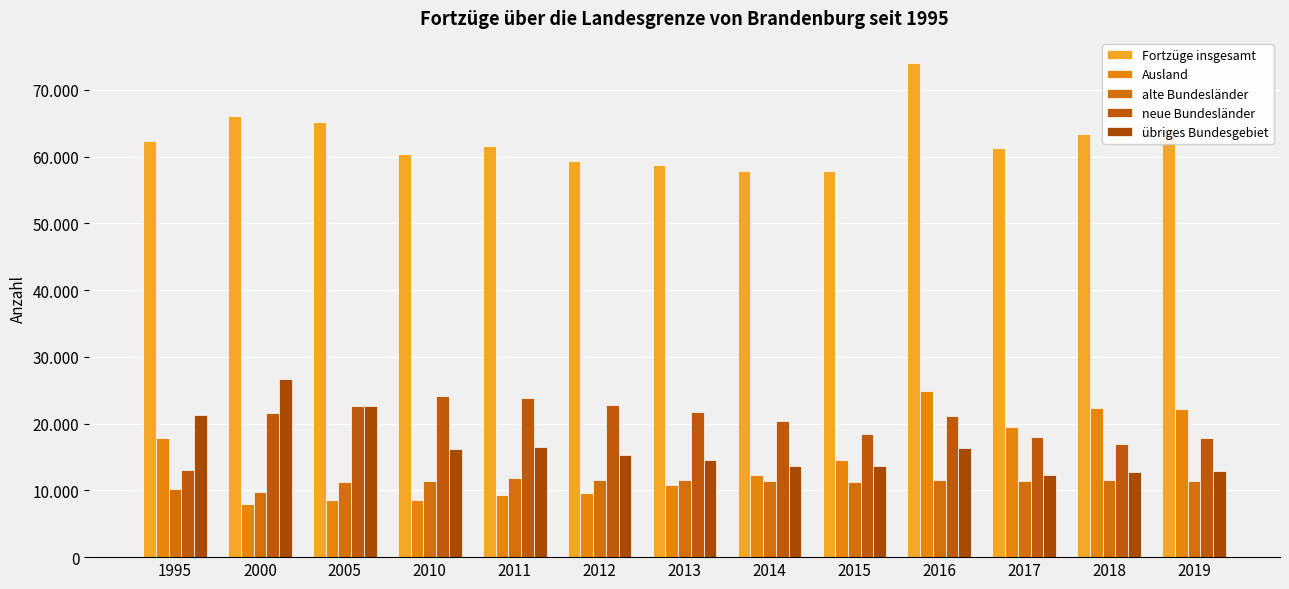

List the labels in order of alte Bundesländer value, largest first.

2011, 2013, 2016, 2018, 2012, 2010, 2017, 2019, 2014, 2015, 2005, 1995, 2000